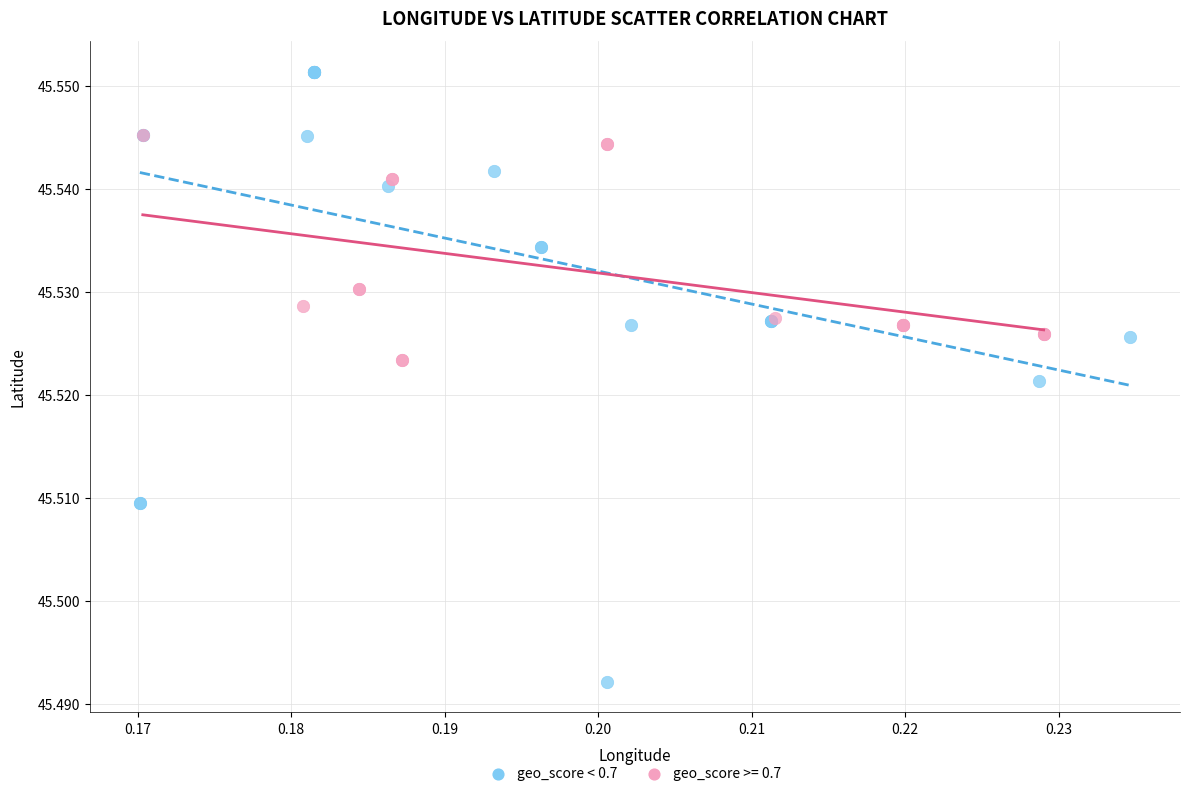

Which series has the widest spread of Y values?

geo_score < 0.7